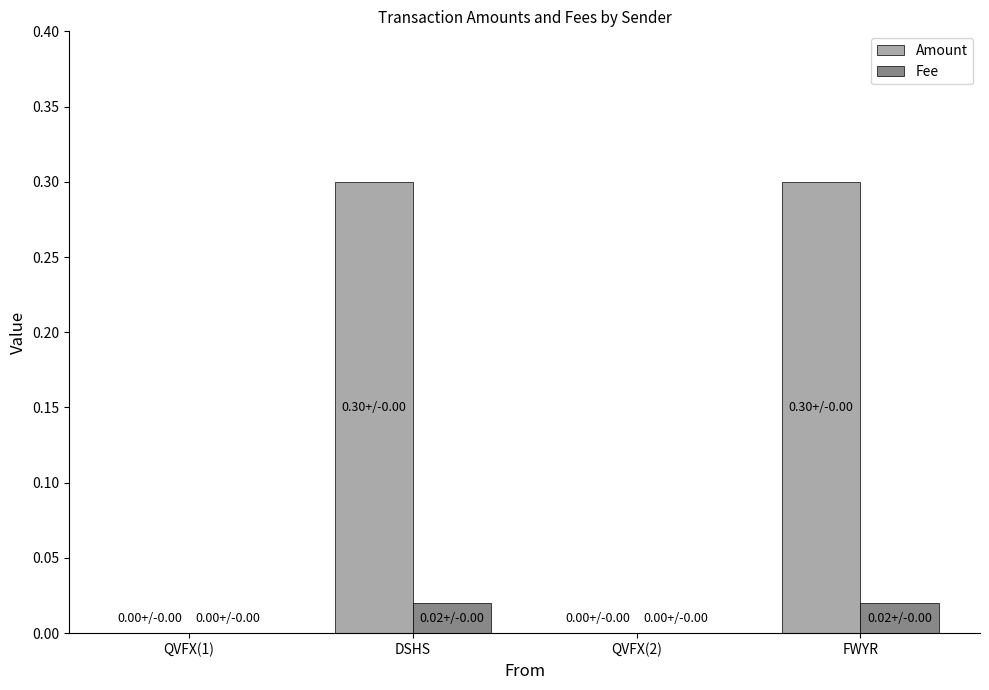

True or false: Amount has a value of 0.3 at DSHS.

True